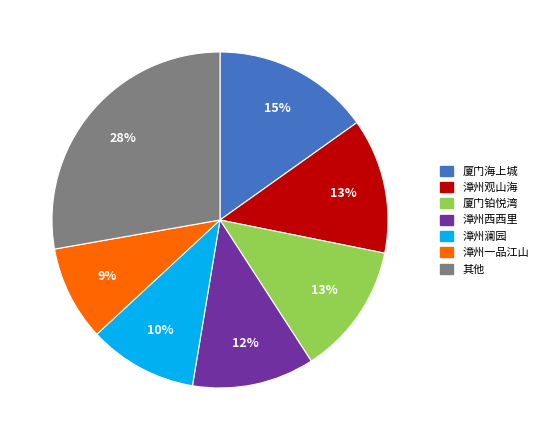

Does any single category account for the majority?

No